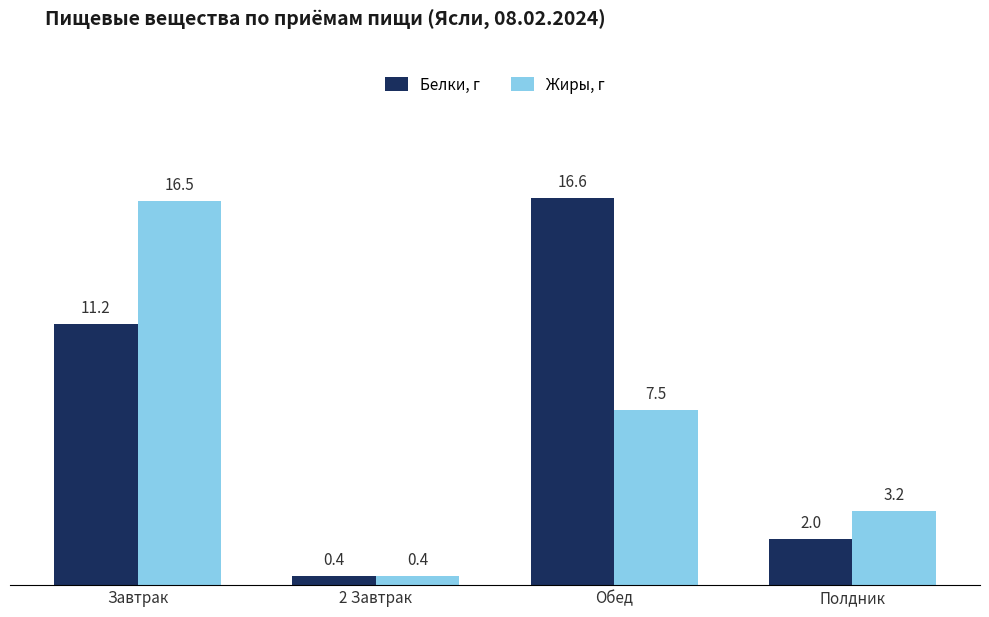

At which label does Жиры, г first exceed 7?

Завтрак